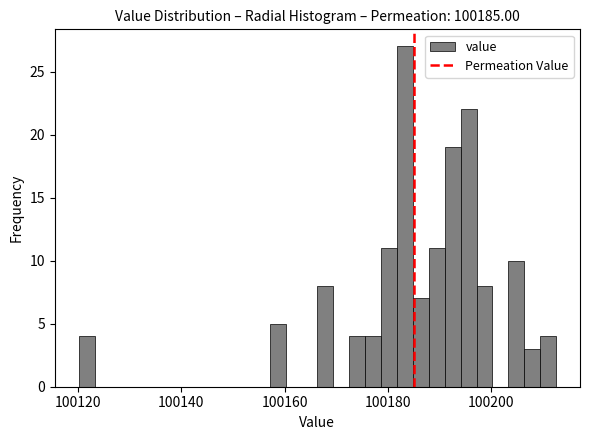

Around what value on the x-axis is the tallest bar? Give the approximate position of its centre, as read against the axis.

100184